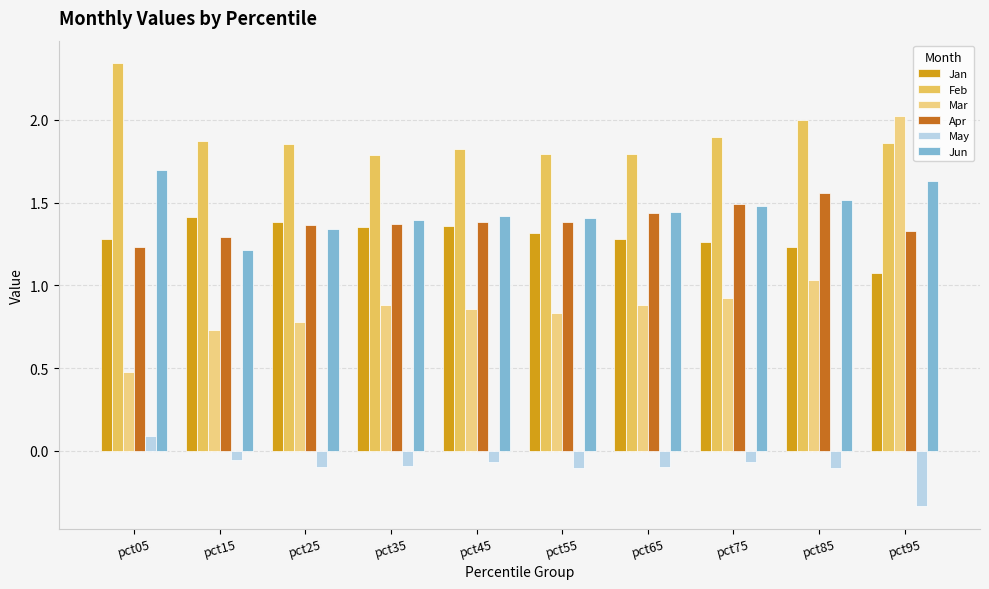

Which label corresponds to the largest value in the chart?

pct05